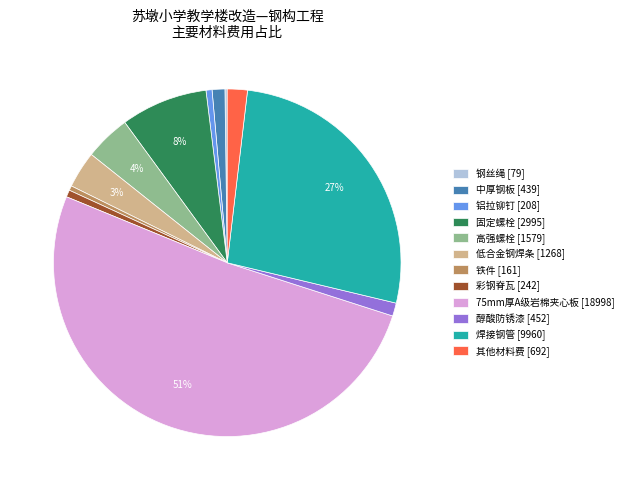

To the nearest percent, what portion does 高强螺栓 [1579] represent?

4%